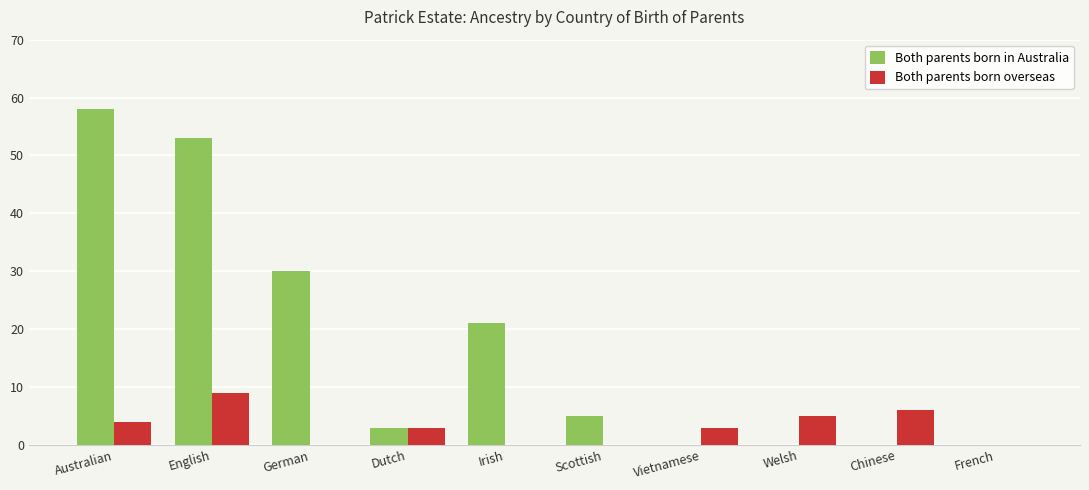

Which label corresponds to the largest value in the chart?

Australian